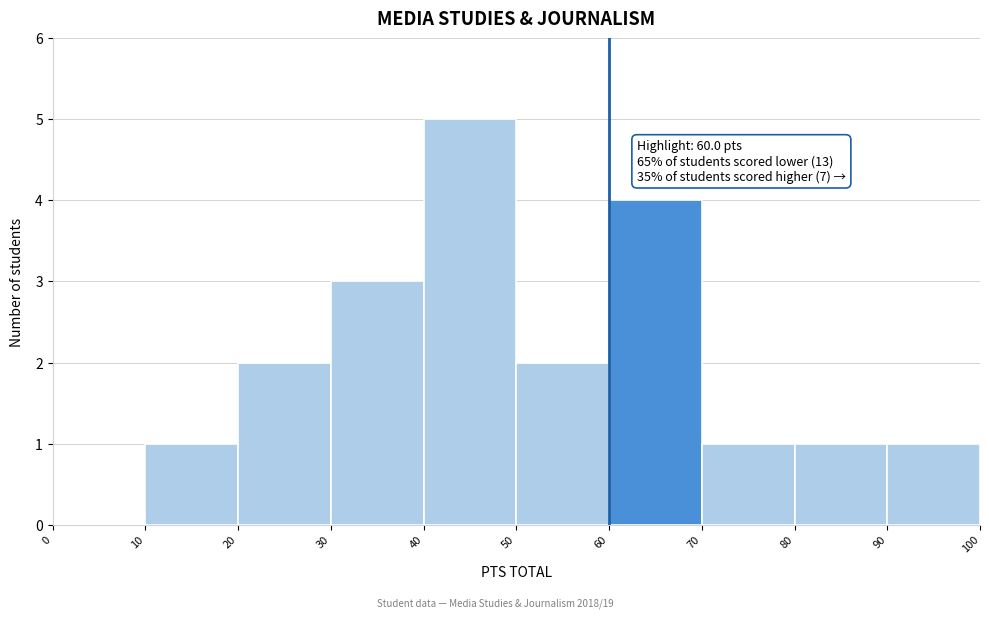

Over which range of the x-axis is the bar tallest?

40 to 50